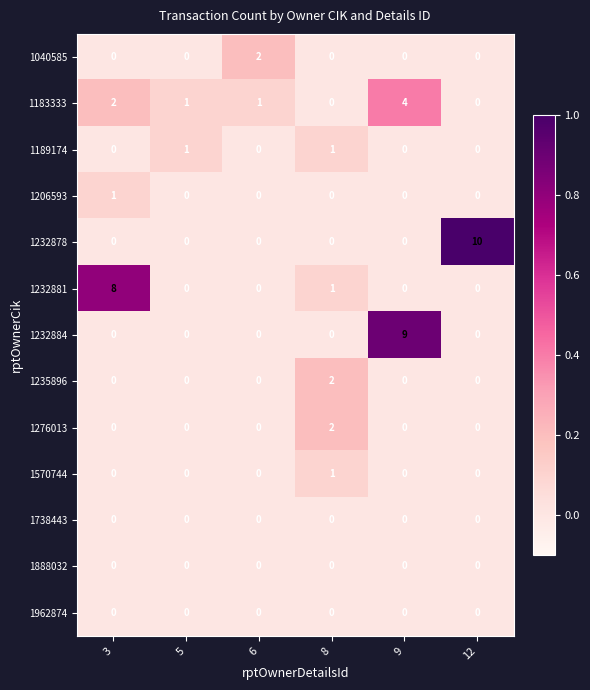

Which label corresponds to the largest value in the chart?

12